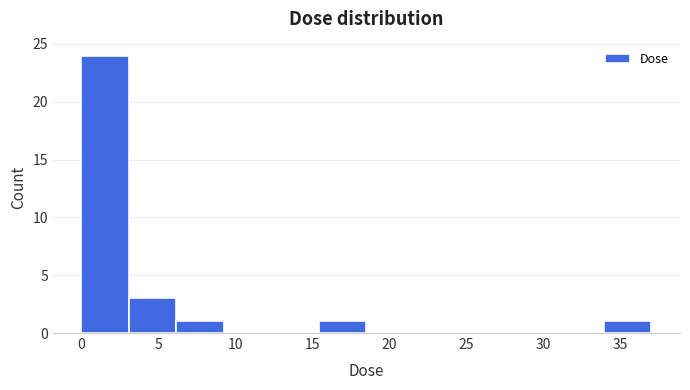

Reading left to right, transcribe this chart: for each bar, give the range it covers on the x-axis and its height. Neither the bar edges nor the heights are printed on the chart, so give them approximately, as read against the axes.

0.0 to 3.0: 24
3.0 to 6.0: 3
6.0 to 9.5: 1
9.5 to 12.5: 0
12.5 to 15.5: 0
15.5 to 18.5: 1
18.5 to 21.5: 0
21.5 to 24.5: 0
24.5 to 28.0: 0
28.0 to 31.0: 0
31.0 to 34.0: 0
34.0 to 37.0: 1